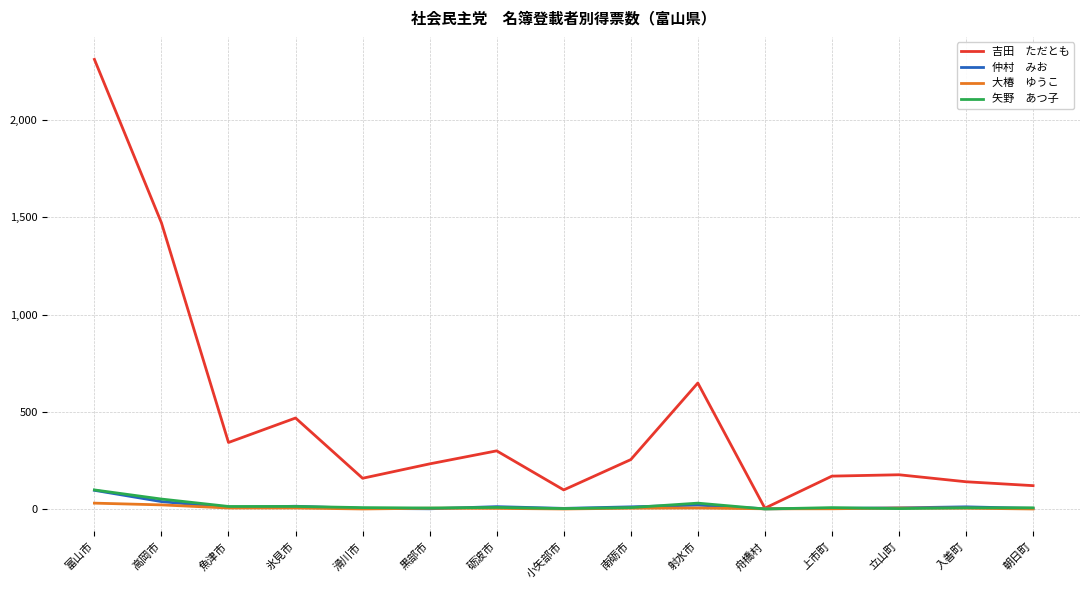

At which category does the chart reach its peak across all series?

富山市